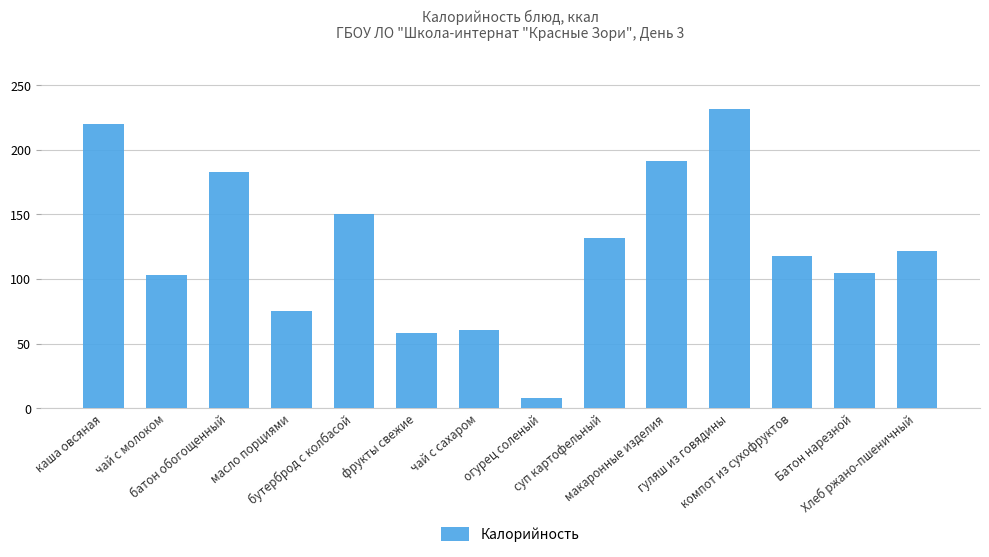

What is the minimum value shown in the chart?

8.0